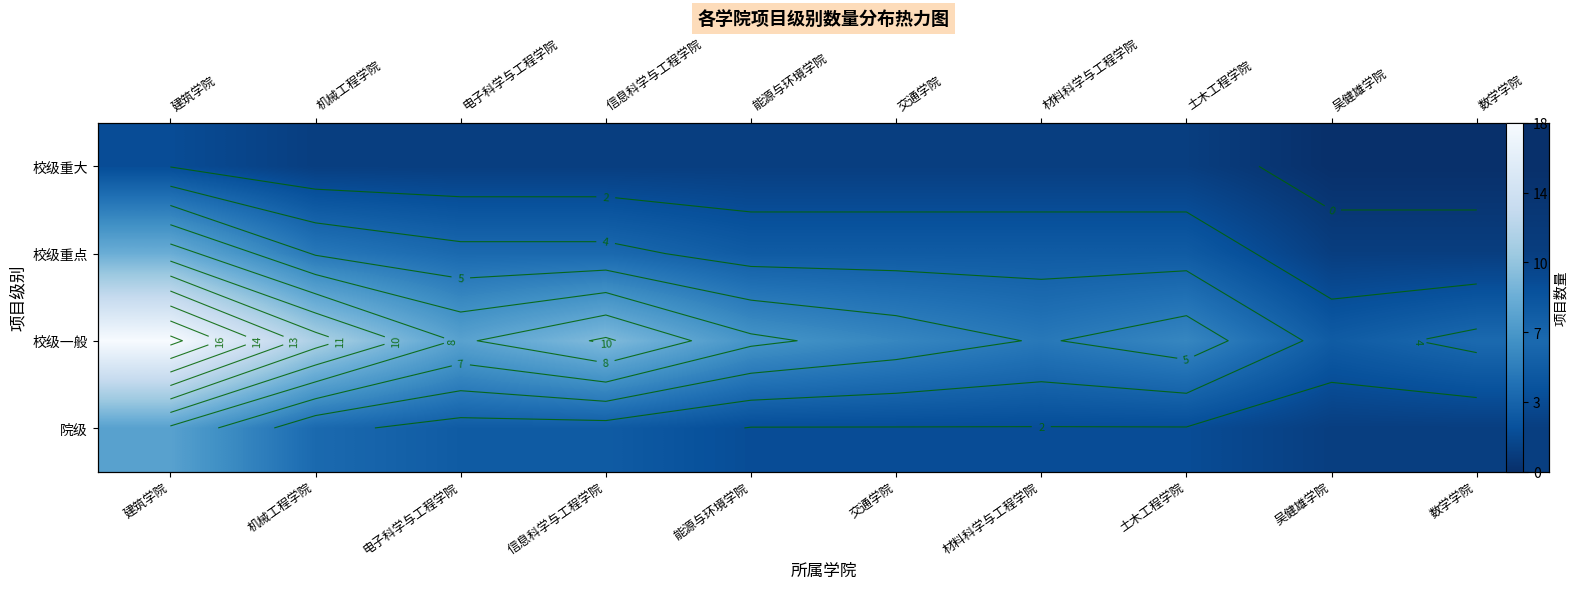

Where does the 院级 series first go above 2?

建筑学院